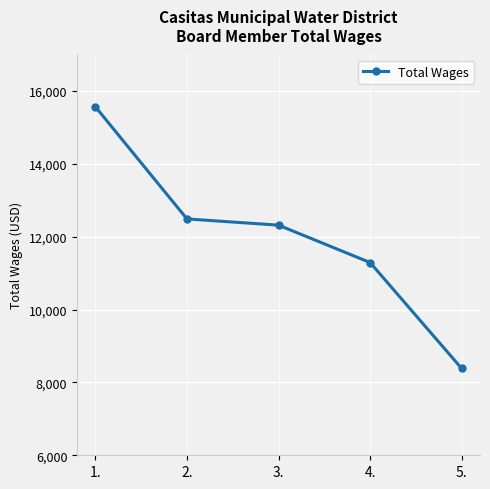

What is the label of the 1st point from the left?

1.